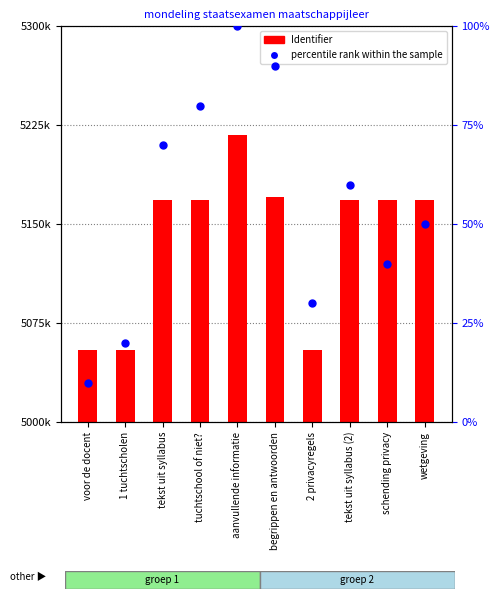

The percentile rank within the sample series shows 70 at tekst uit syllabus. True or false?

True